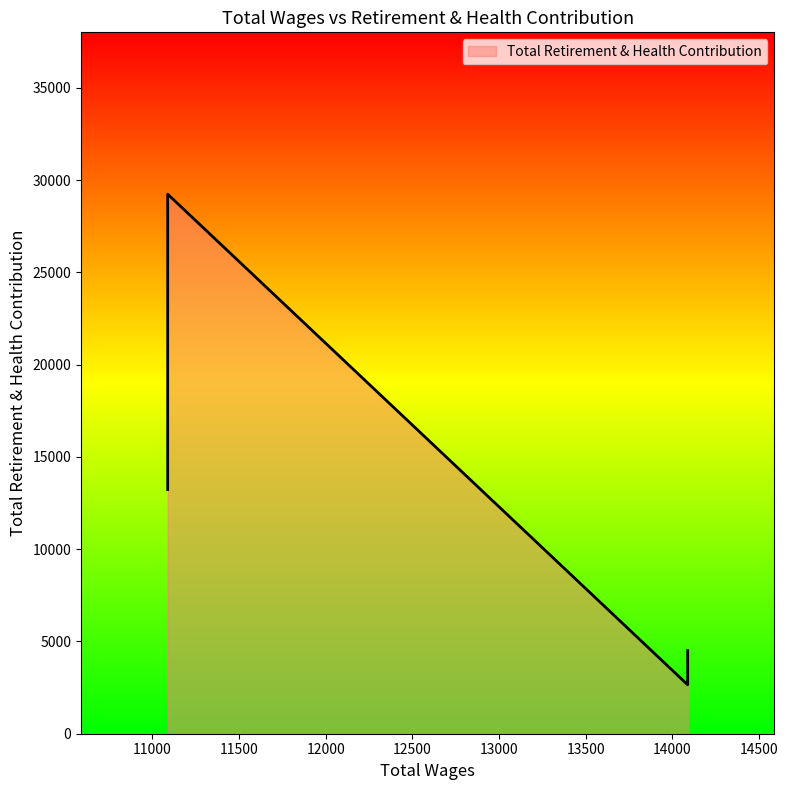

What is the difference between the maximum and minimum values?

26590